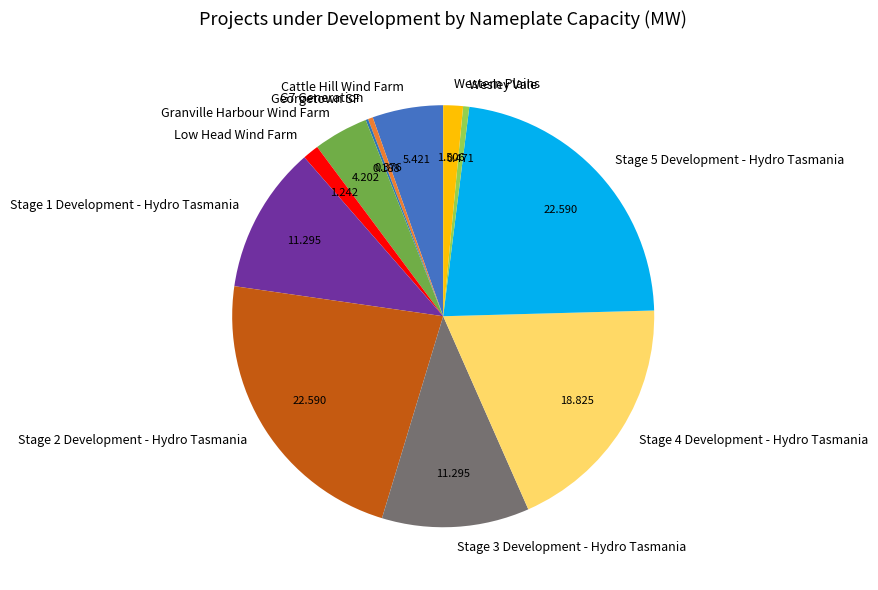

Does any single category account for the majority?

No